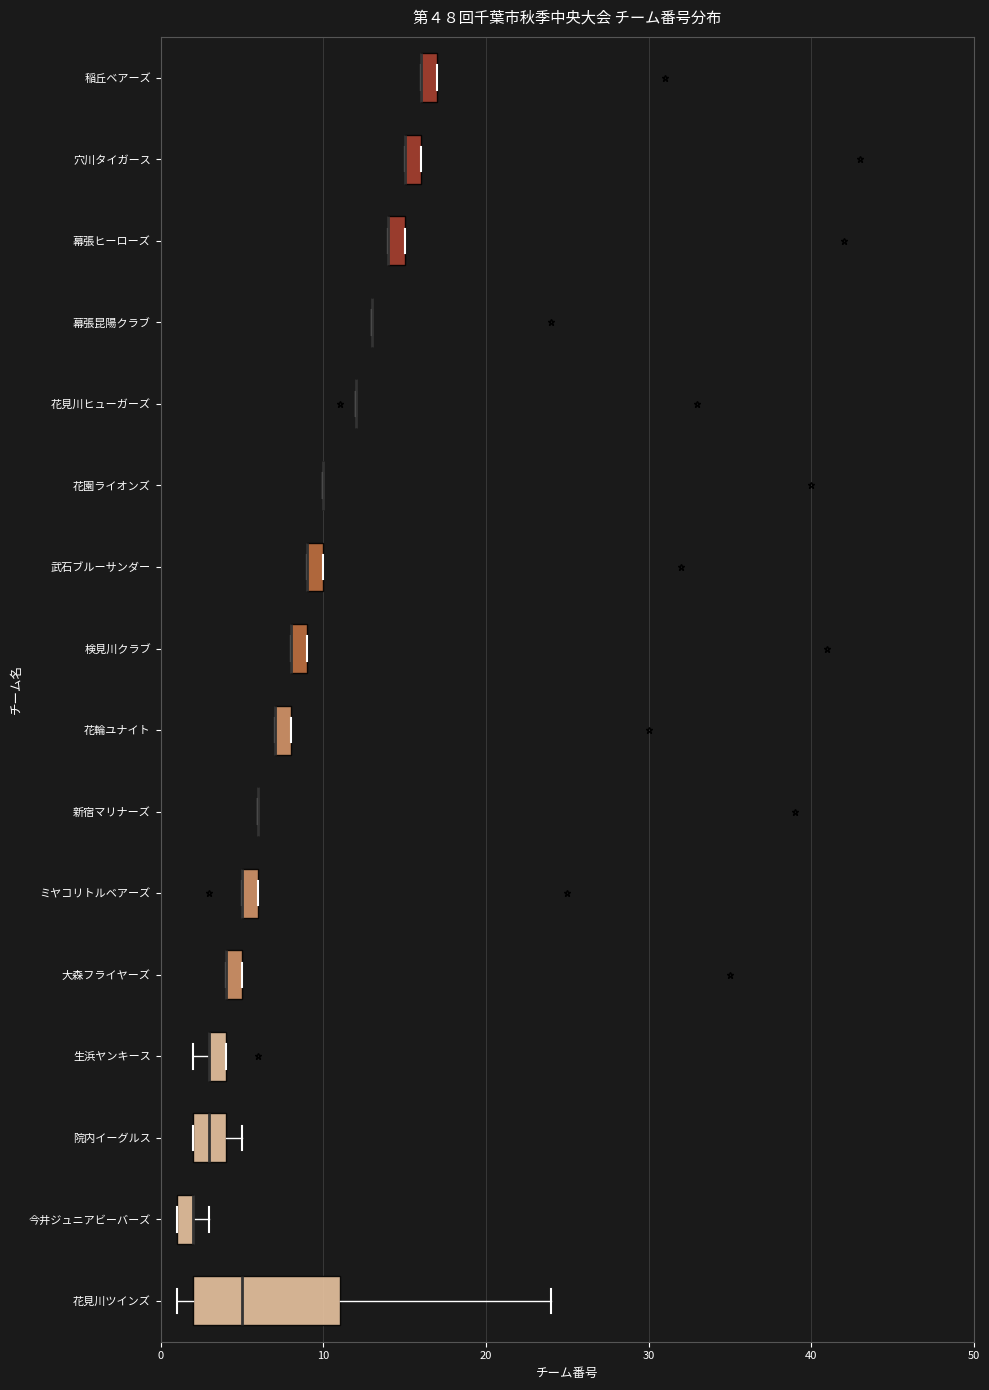

Where does the median line of the box for 院内イーグルス sit on the x-axis? The values are not printed on the chart, so give them approximately, as read against the axis.

3